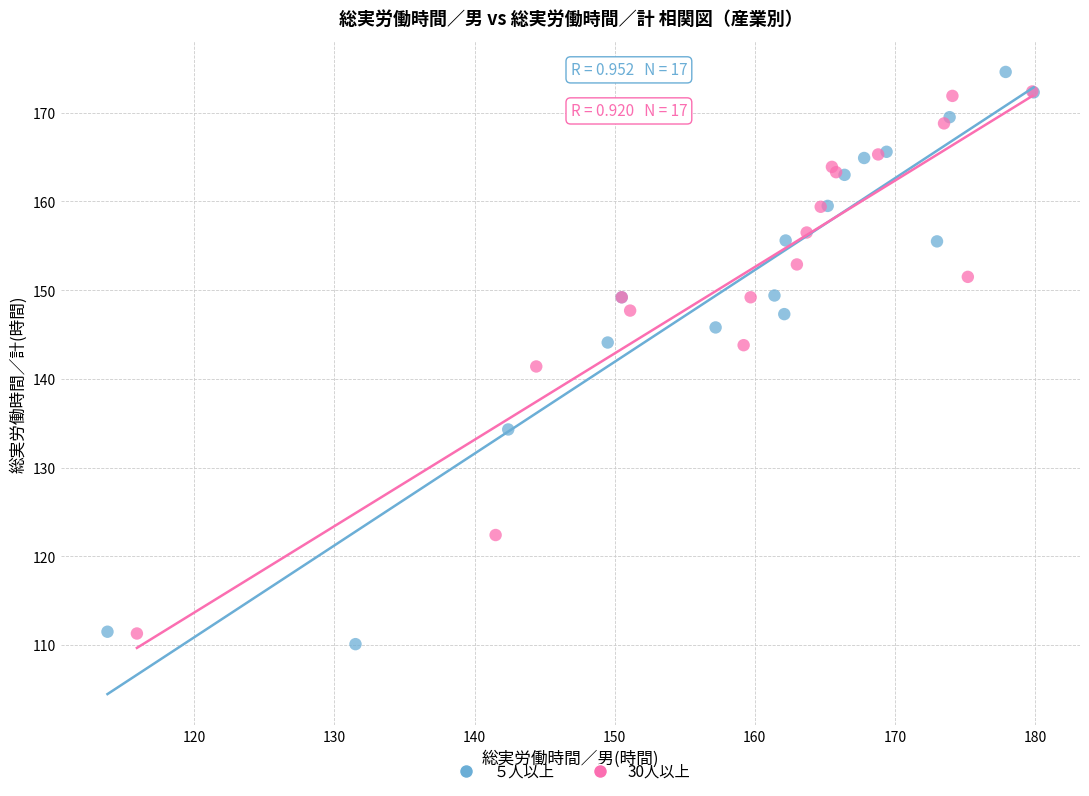

Which series has the widest spread of Y values?

５人以上